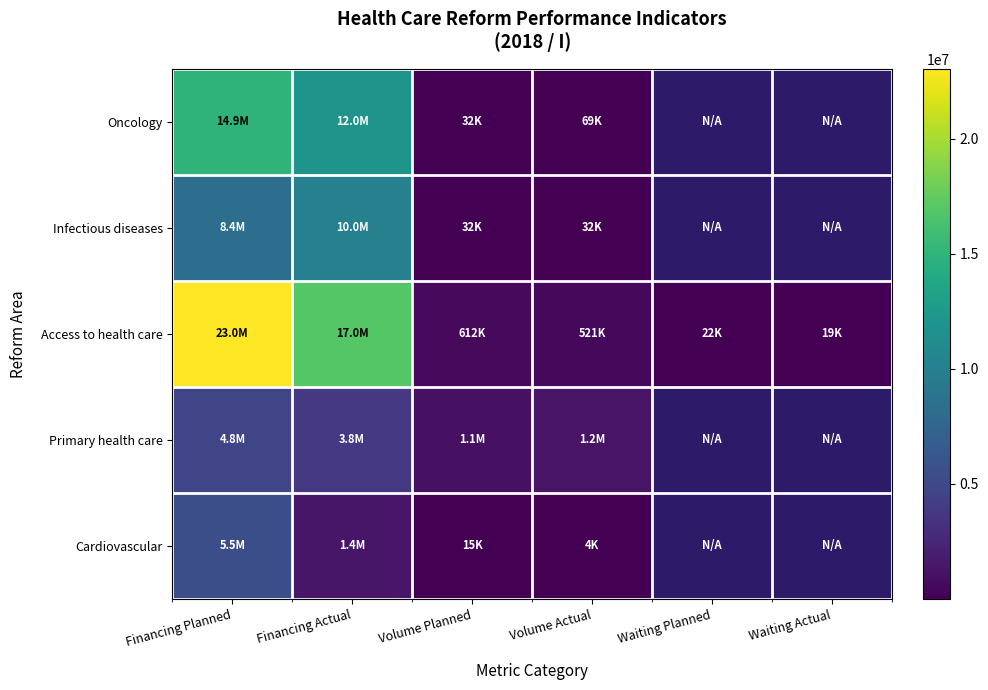

How many categories are shown in the chart?

6